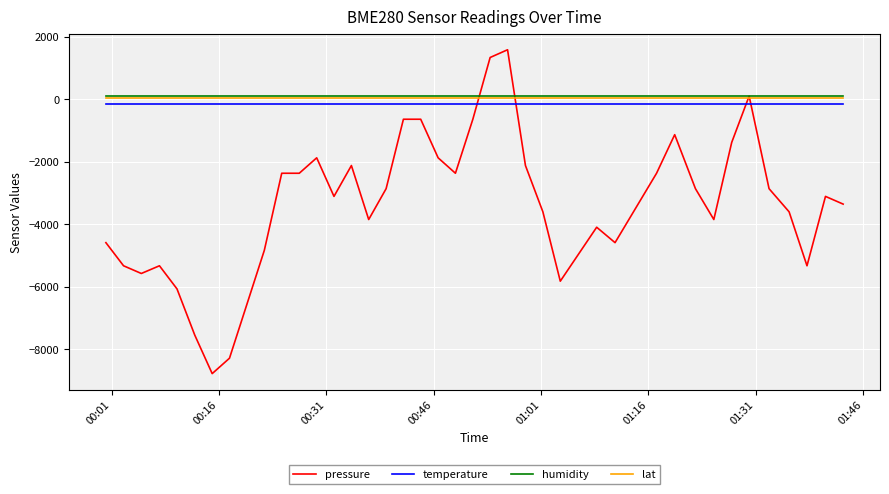

Which series has the largest range (max minus min)?

pressure